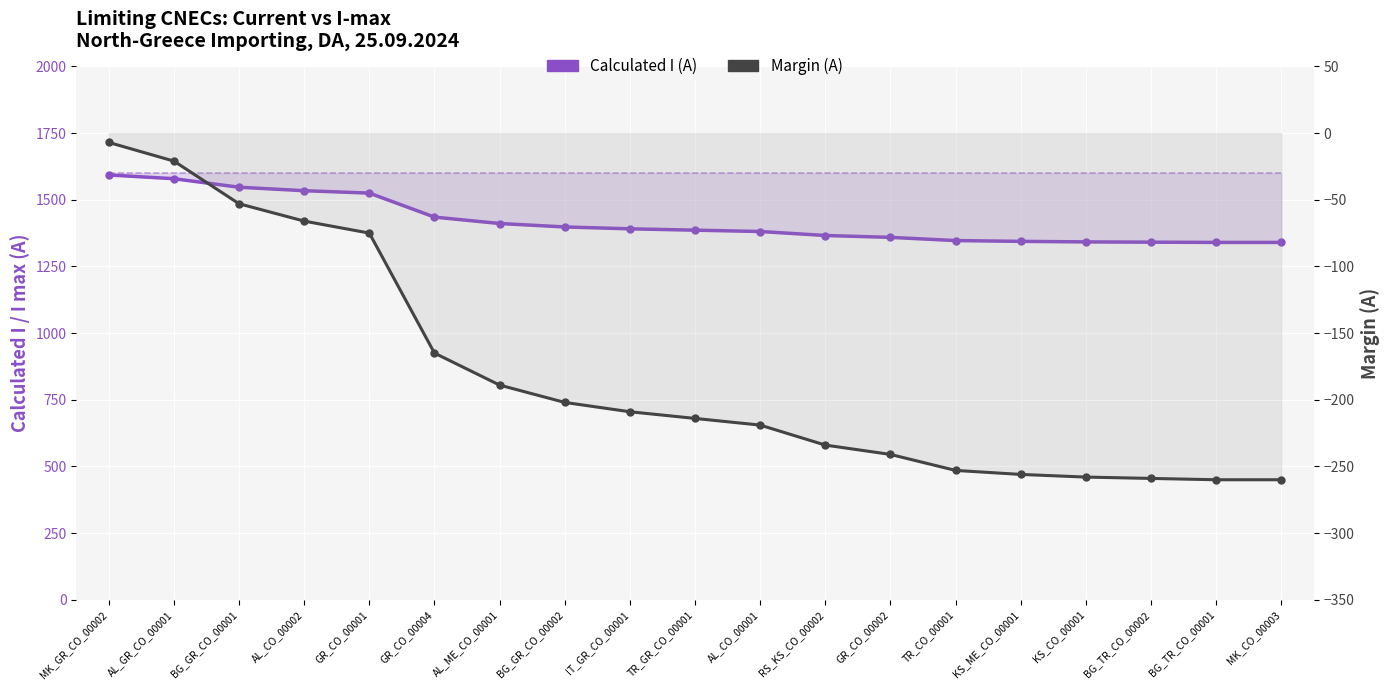

What is the minimum value for Margin (A)?

-260